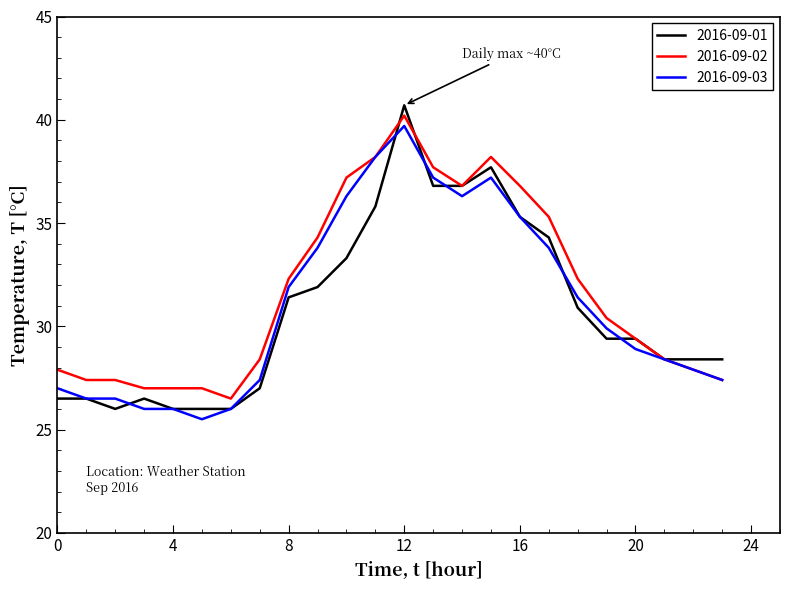

Reading right to left, extract all data points from this chart.

2016-09-01: 28.4	28.4	28.4	29.4	29.4	30.9	34.3	35.3	37.7	36.8	36.8	40.7	35.8	33.3	31.9	31.4	27.0	26.0	26.0	26.0	26.5	26.0	26.5	26.5
2016-09-02: 27.4	27.9	28.4	29.4	30.4	32.3	35.3	36.8	38.2	36.8	37.7	40.2	38.2	37.2	34.3	32.3	28.4	26.5	27.0	27.0	27.0	27.4	27.4	27.9
2016-09-03: 27.4	27.9	28.4	28.9	29.9	31.4	33.8	35.3	37.2	36.3	37.2	39.7	38.2	36.3	33.8	31.9	27.4	26.0	25.5	26.0	26.0	26.5	26.5	27.0